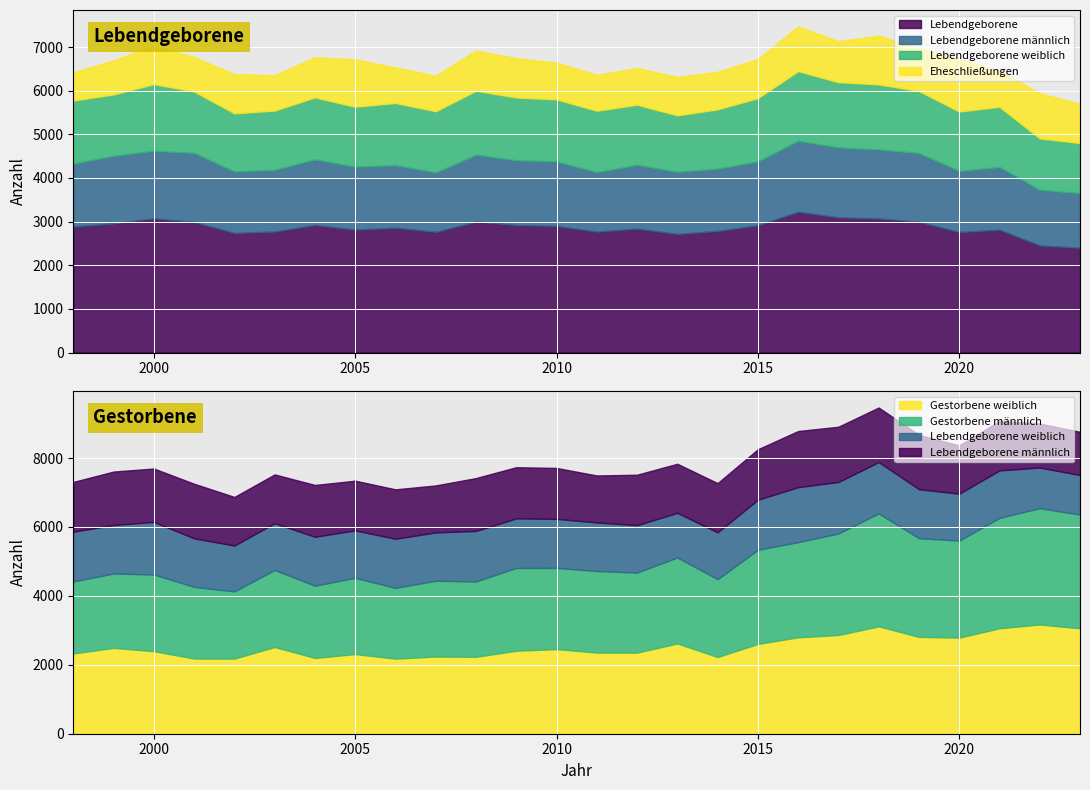

Reading right to left, list all the values displayed in this chart.

Eheschließungen: 2023=898	2022=1033	2021=830	2020=1197	2019=982	2018=1118	2017=938	2016=1027	2015=894	2014=861	2013=881	2012=841	2011=826	2010=842	2009=900	2008=923	2007=813	2006=814	2005=1085	2004=919	2003=807	2002=901	2001=789	2000=882	1999=780	1998=648
Lebendgeborene: 2023=2401	2022=2454	2021=2816	2020=2762	2019=2997	2018=3073	2017=3098	2016=3225	2015=2916	2014=2787	2013=2718	2012=2840	2011=2771	2010=2901	2009=2923	2008=3000	2007=2765	2006=2860	2005=2817	2004=2924	2003=2773	2002=2741	2001=2992	2000=3076	1999=2958	1998=2888
Lebendgeborene männlich: 2023=1253	2022=1275	2021=1437	2020=1401	2019=1575	2018=1582	2017=1604	2016=1629	2015=1465	2014=1428	2013=1424	2012=1463	2011=1363	2010=1478	2009=1484	2008=1534	2007=1363	2006=1435	2005=1442	2004=1503	2003=1415	2002=1410	2001=1584	2000=1548	1999=1551	1998=1443
Lebendgeborene weiblich: 2023=1148	2022=1179	2021=1379	2020=1361	2019=1422	2018=1491	2017=1494	2016=1596	2015=1451	2014=1359	2013=1294	2012=1377	2011=1408	2010=1423	2009=1439	2008=1466	2007=1402	2006=1425	2005=1375	2004=1421	2003=1358	2002=1331	2001=1408	2000=1528	1999=1407	1998=1445
Gestorbene männlich: 2023=3301	2022=3375	2021=3203	2020=2816	2019=2865	2018=3277	2017=2946	2016=2761	2015=2733	2014=2259	2013=2496	2012=2322	2011=2367	2010=2357	2009=2402	2008=2187	2007=2200	2006=2053	2005=2214	2004=2095	2003=2235	2002=1949	2001=2081	2000=2224	1999=2159	1998=2091
Gestorbene weiblich: 2023=3059	2022=3171	2021=3060	2020=2789	2019=2810	2018=3116	2017=2865	2016=2798	2015=2606	2014=2226	2013=2620	2012=2354	2011=2356	2010=2455	2009=2409	2008=2232	2007=2240	2006=2179	2005=2312	2004=2200	2003=2517	2002=2181	2001=2182	2000=2396	1999=2491	1998=2328